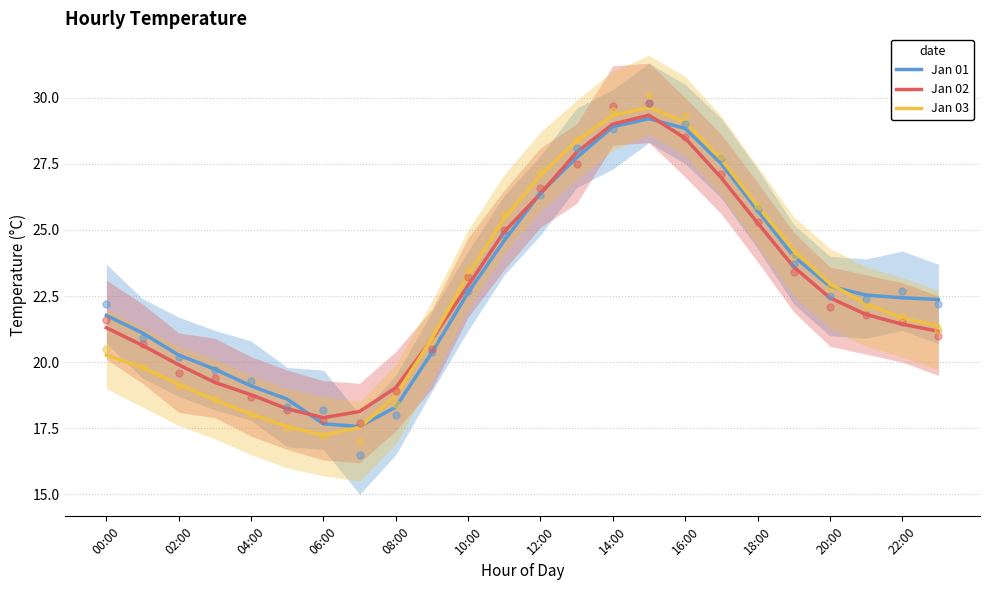

Which series contains the highest Y value?

Jan 03